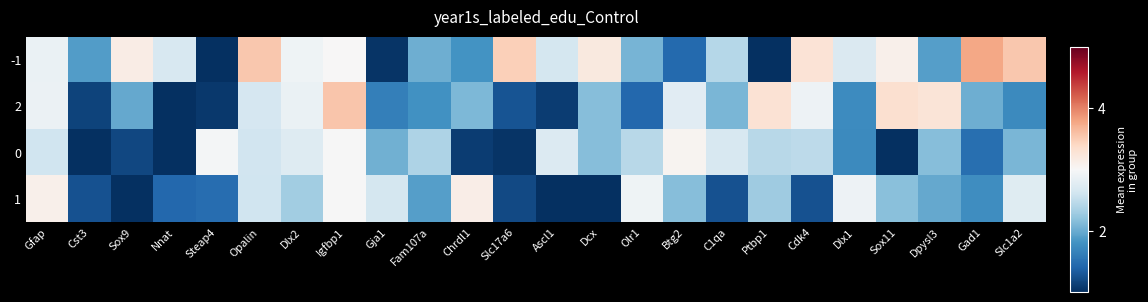

Between Dlx1 and Chrdl1, which is larger?

Dlx1